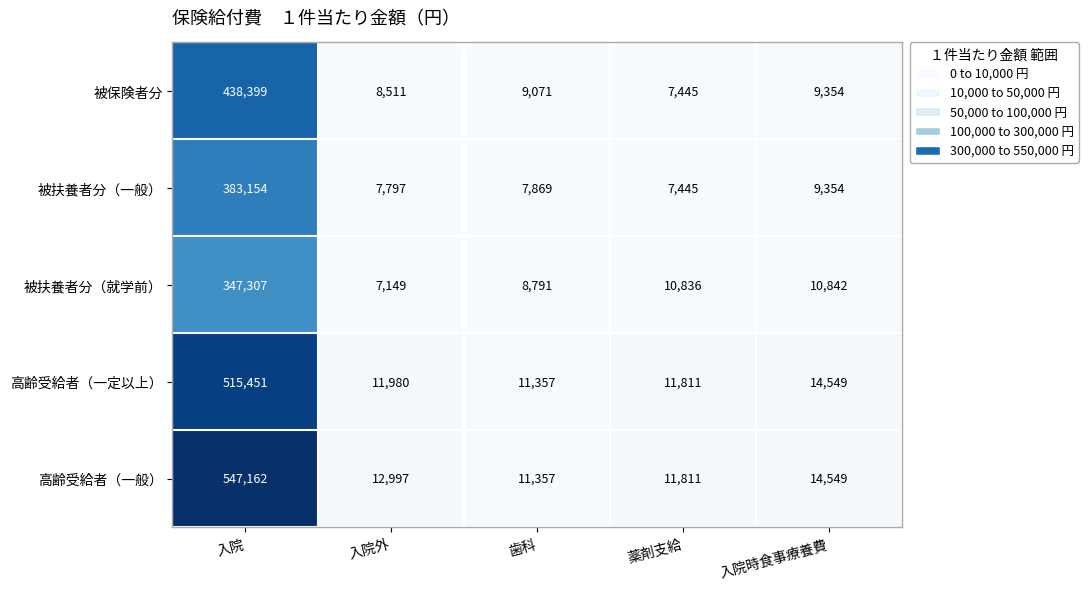

Which series has the largest total across all categories?

高齢受給者（一般）